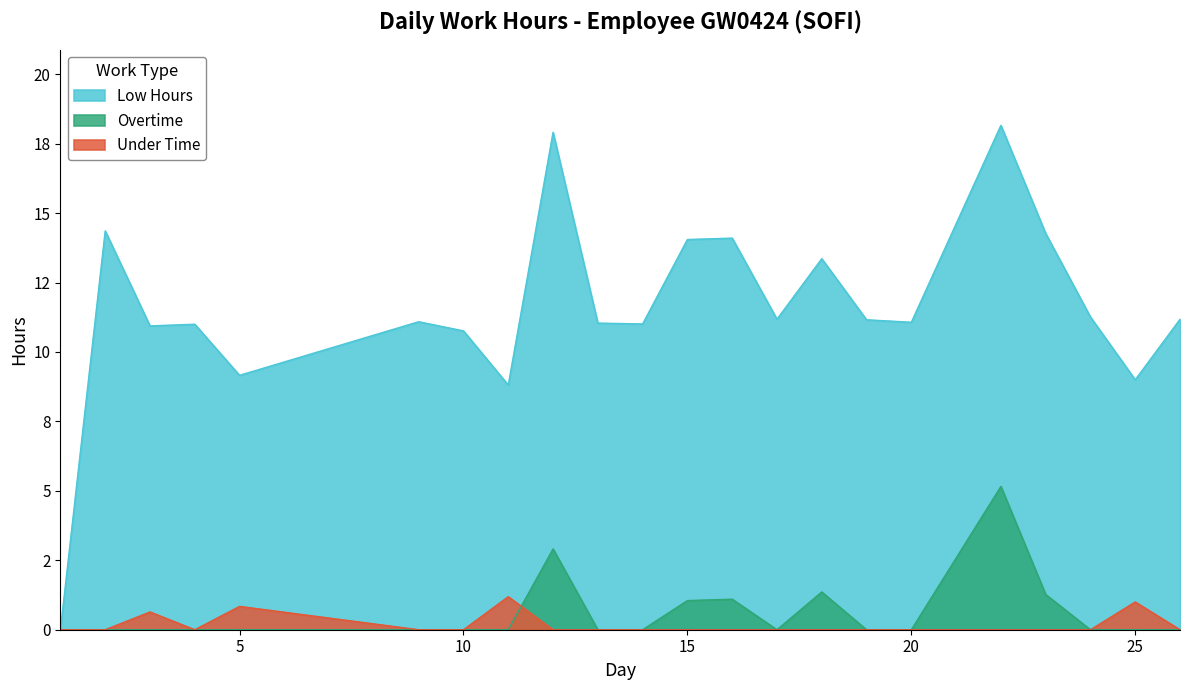

Is the value of Overtime at 4 greater than the value of Under Time at 4?

No